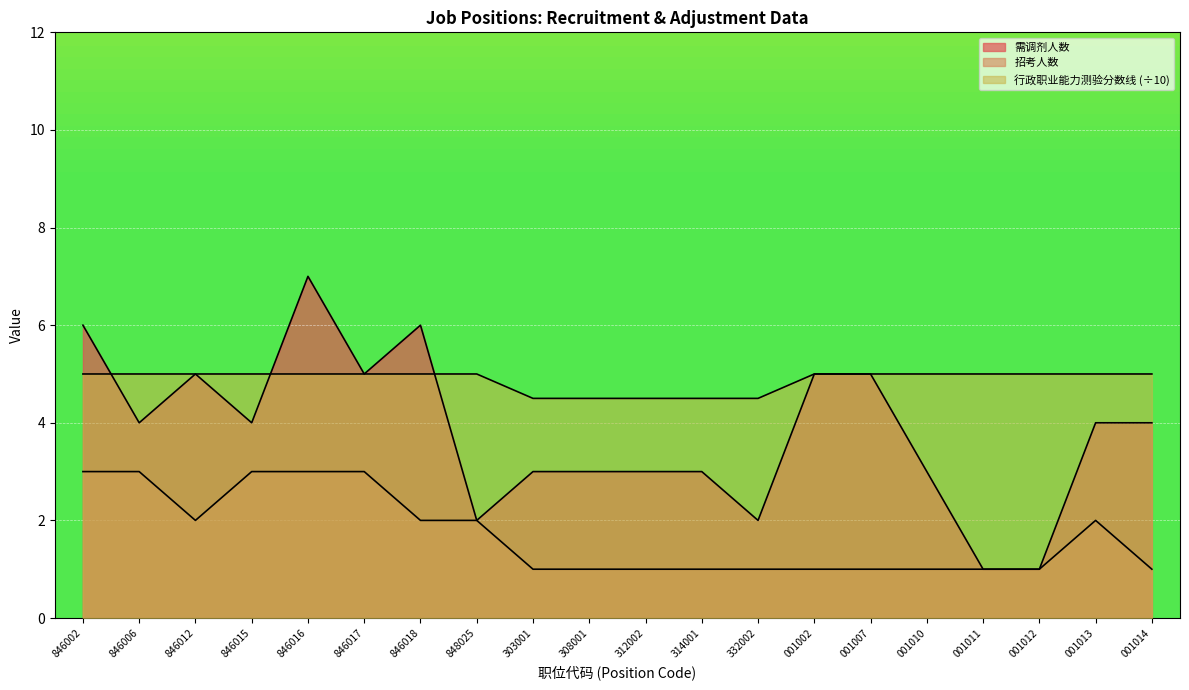

In 需调剂人数, how many points are lower than both neighbors (excluding endpoints)?

5